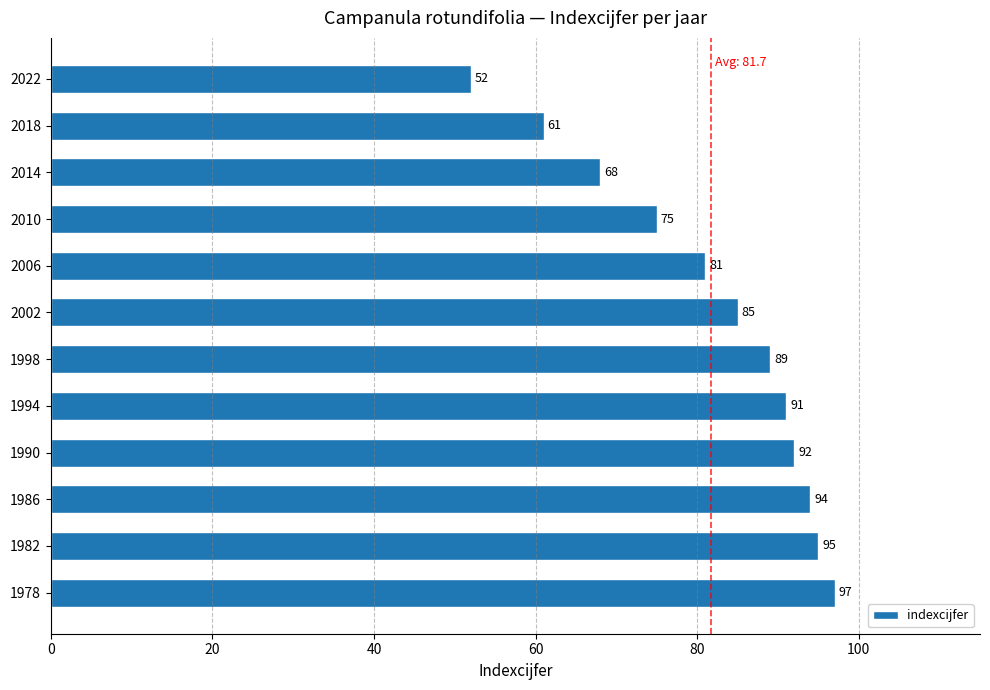

Where is the data nearest to the value 74?

2010